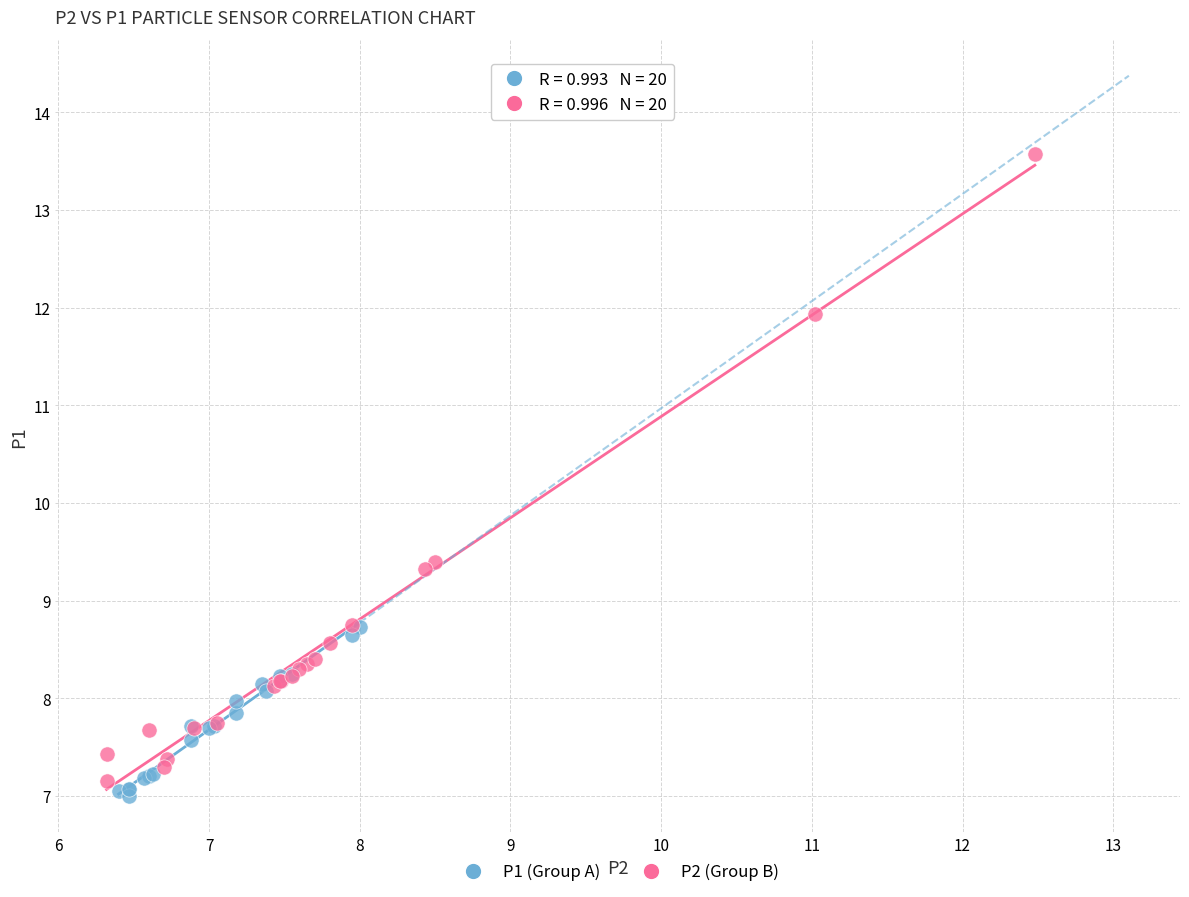

Which series has the widest spread of Y values?

P2 (Group B)